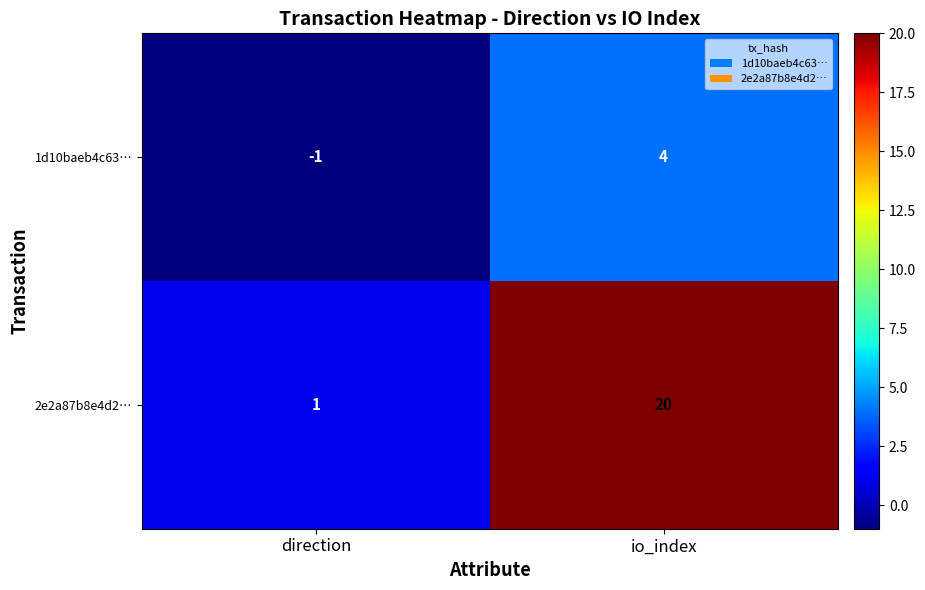

The value of 1d10baeb4c63… at io_index is 4. True or false?

True